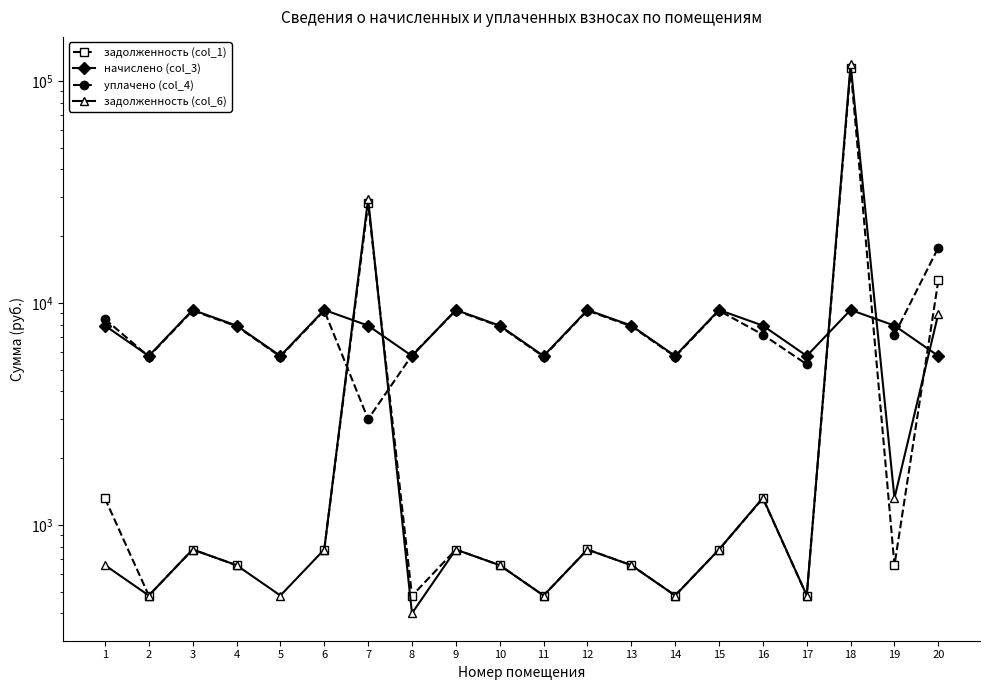

Which has a higher value, 10 or 7?

7